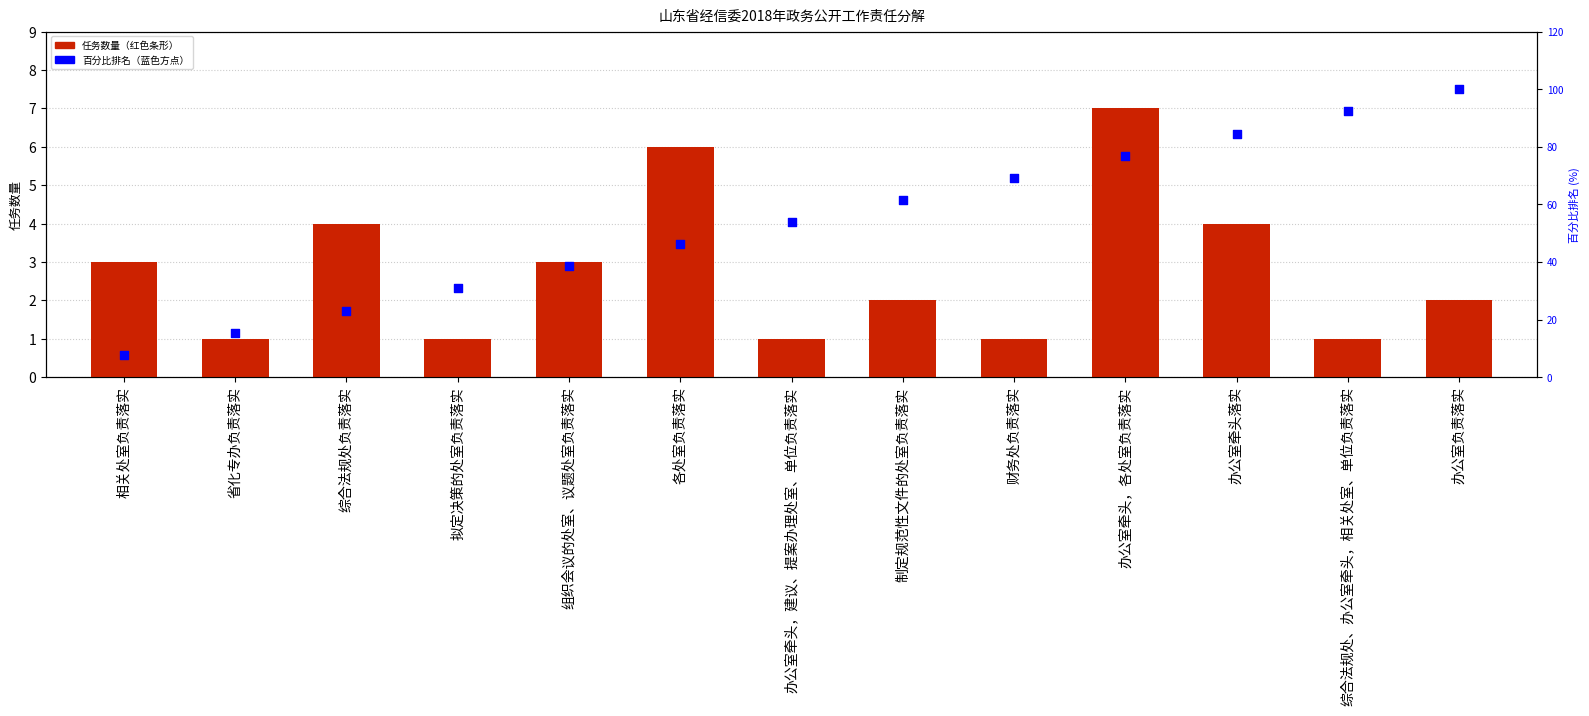

At how many categories does at least one series exceed 58?

6